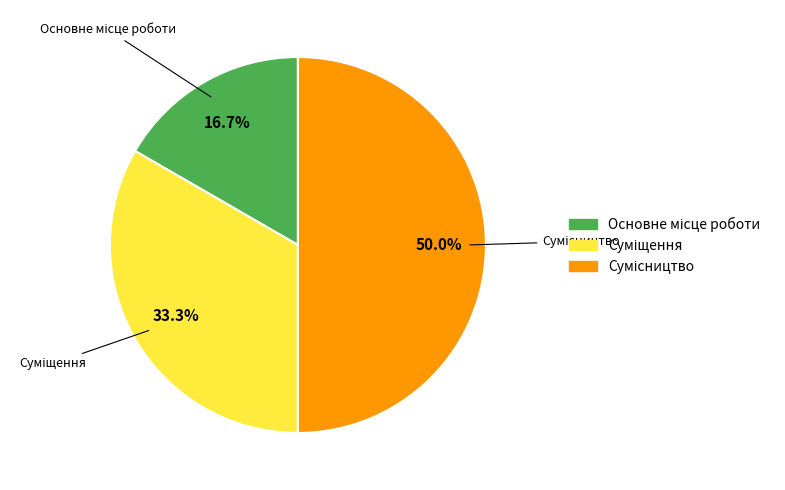

Is it true that Сумісництво is 42% of the pie?

False